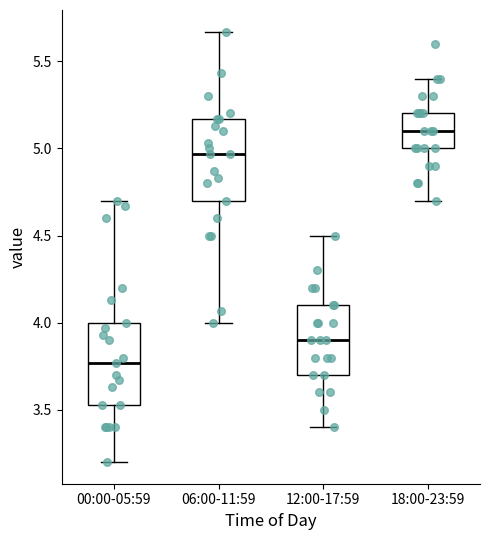

Which box has the highest median line?

18:00-23:59